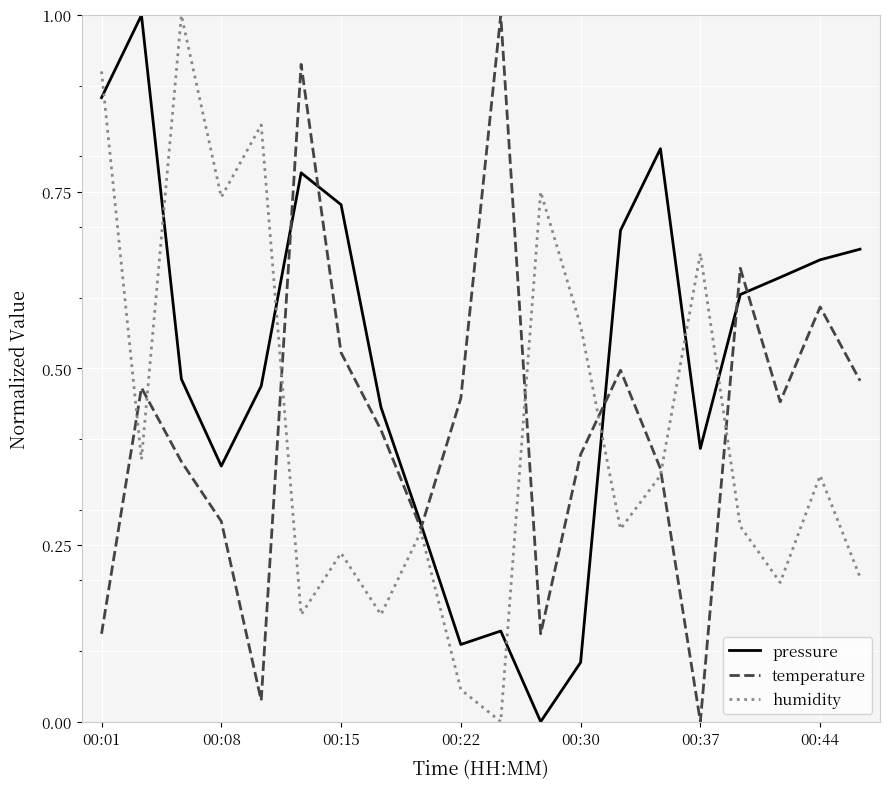

How many intersections are there between pressure and humidity?

7